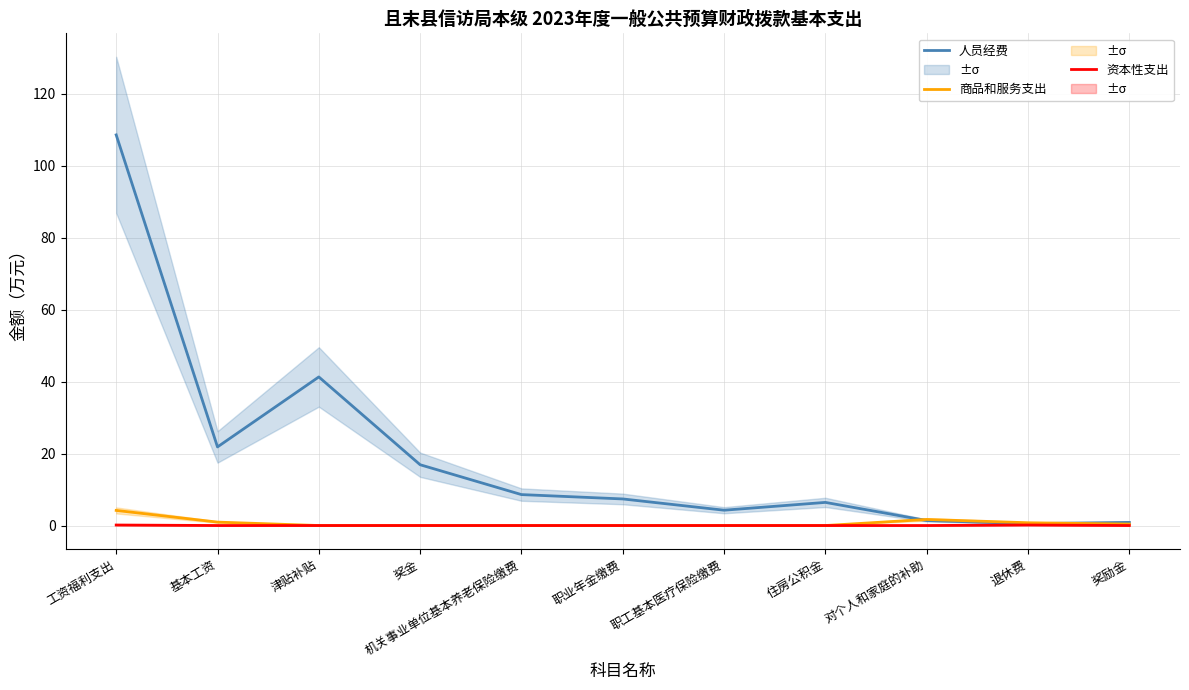

What are all the series names shown in the legend?

人员经费, 商品和服务支出, 资本性支出